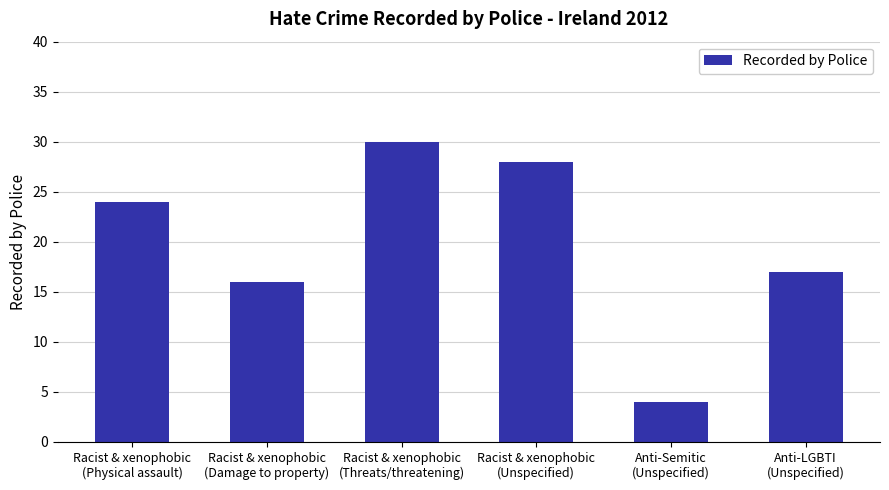

What is the maximum value shown in the chart?

30